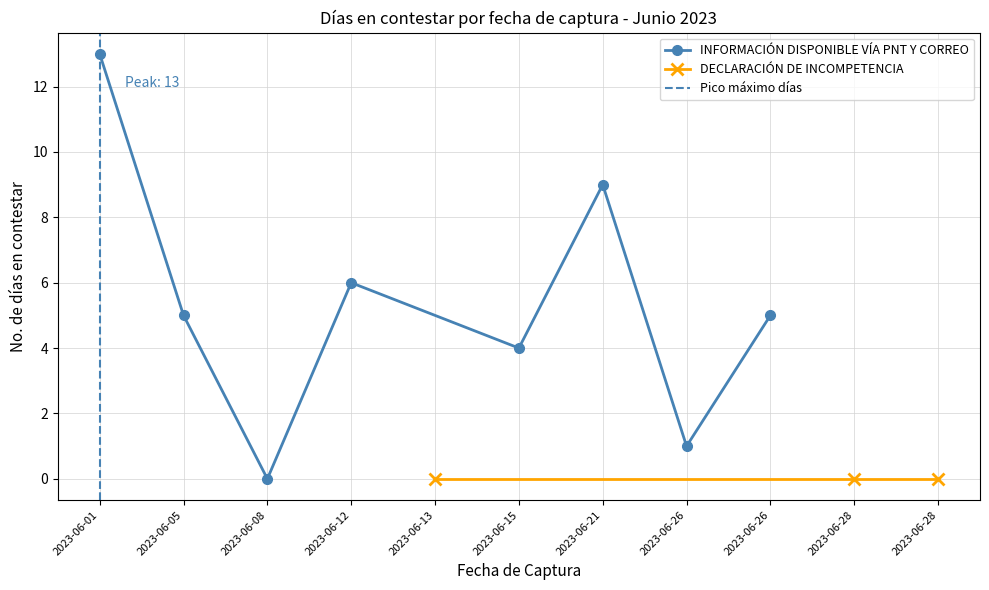

The chart shows a value of 0 at 2023-06-13. True or false?

True